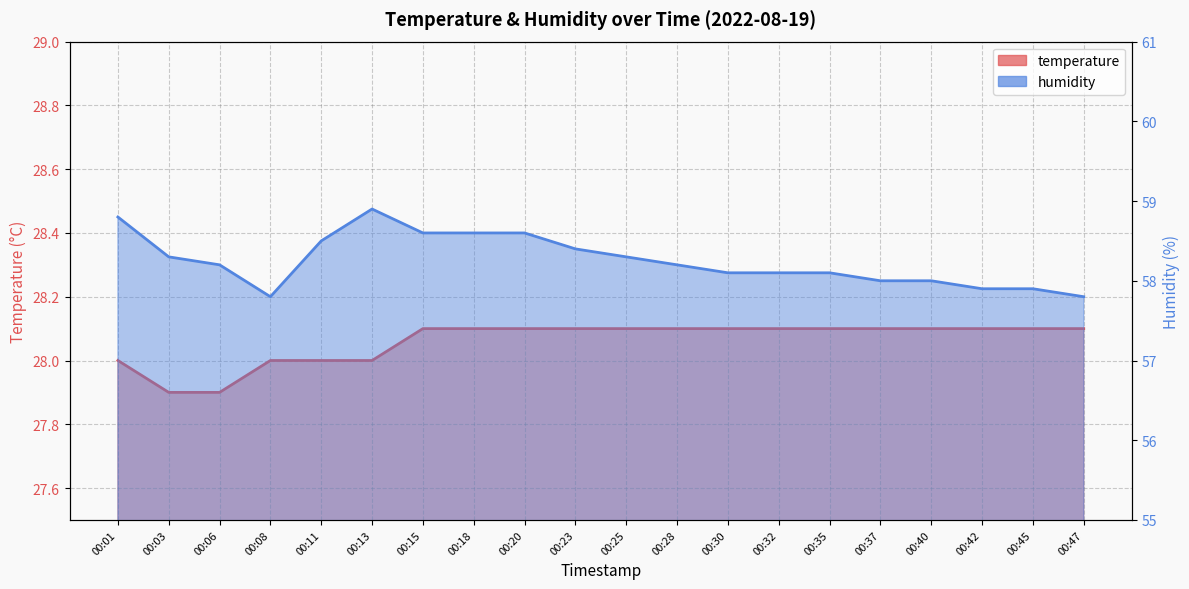

How many lines are shown in the chart?

2